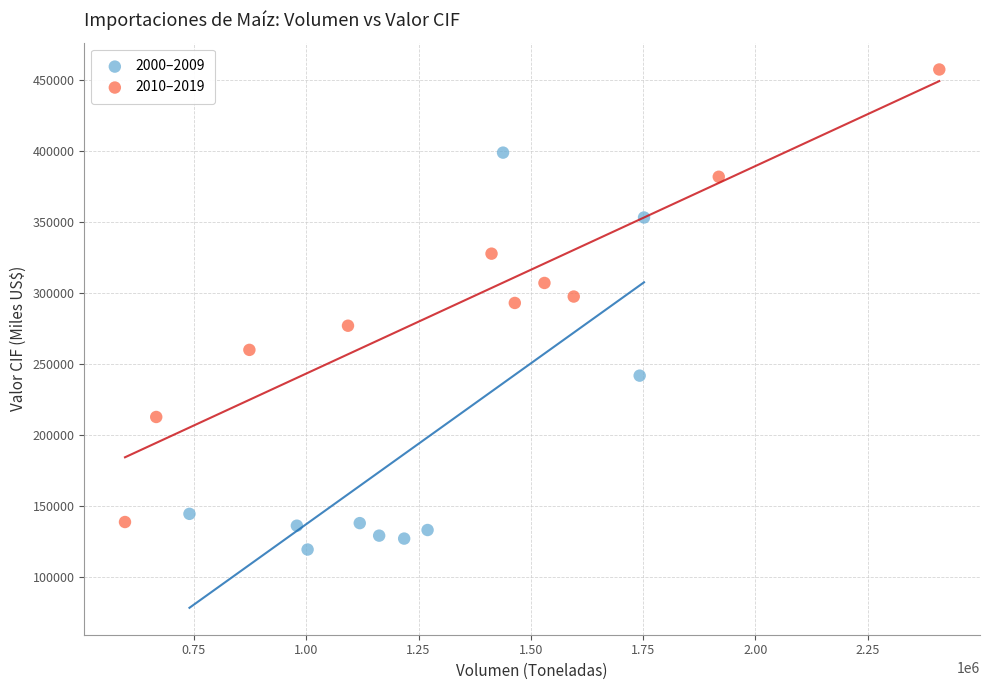

Which series reaches the maximum Y coordinate?

2010–2019